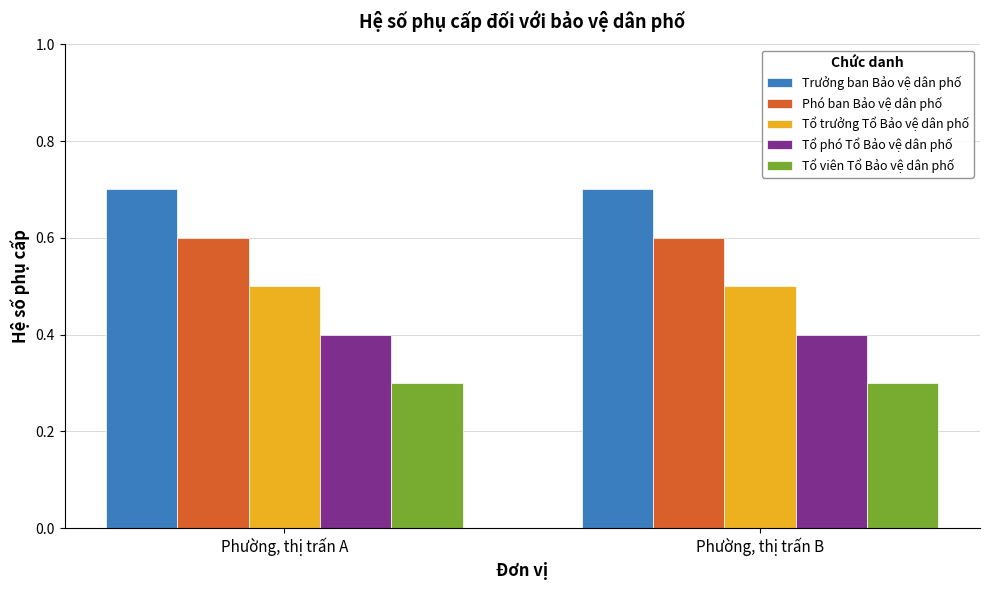

How many categories are shown in the chart?

2